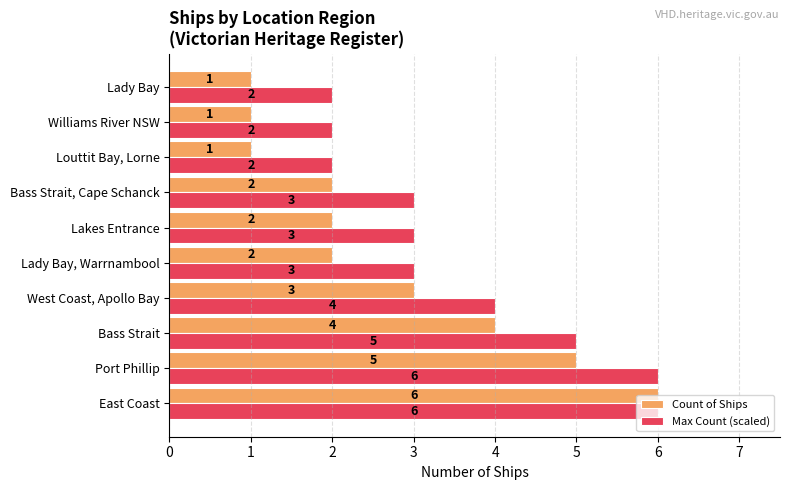

The Count of Ships series shows 5 at Port Phillip. True or false?

True